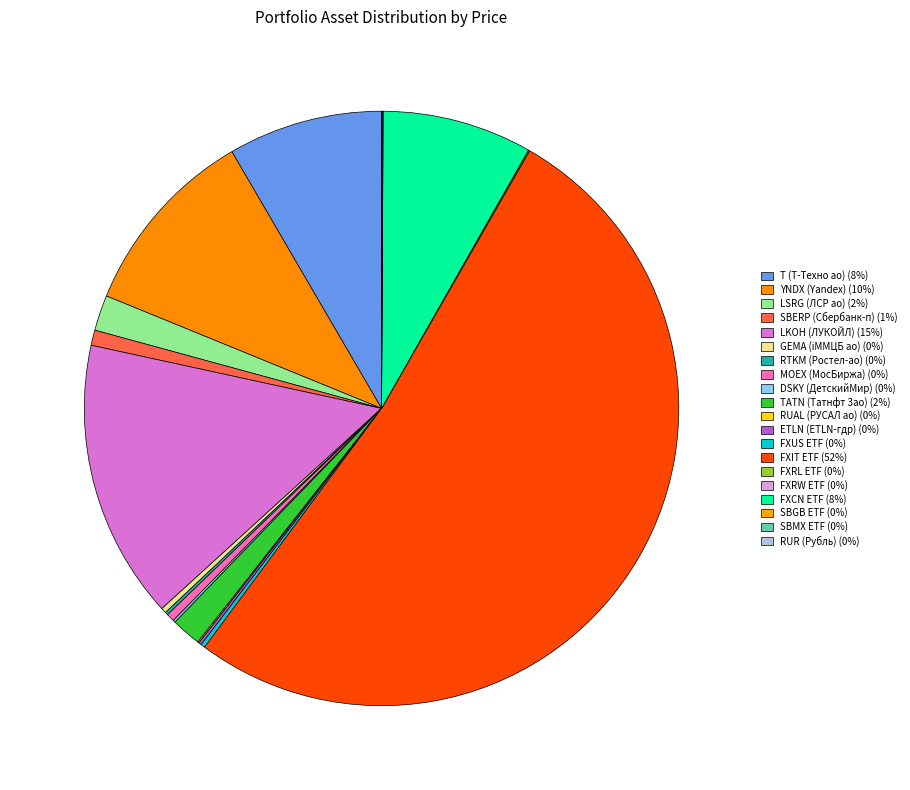

What is the largest slice in the pie chart?

FXIT ETF